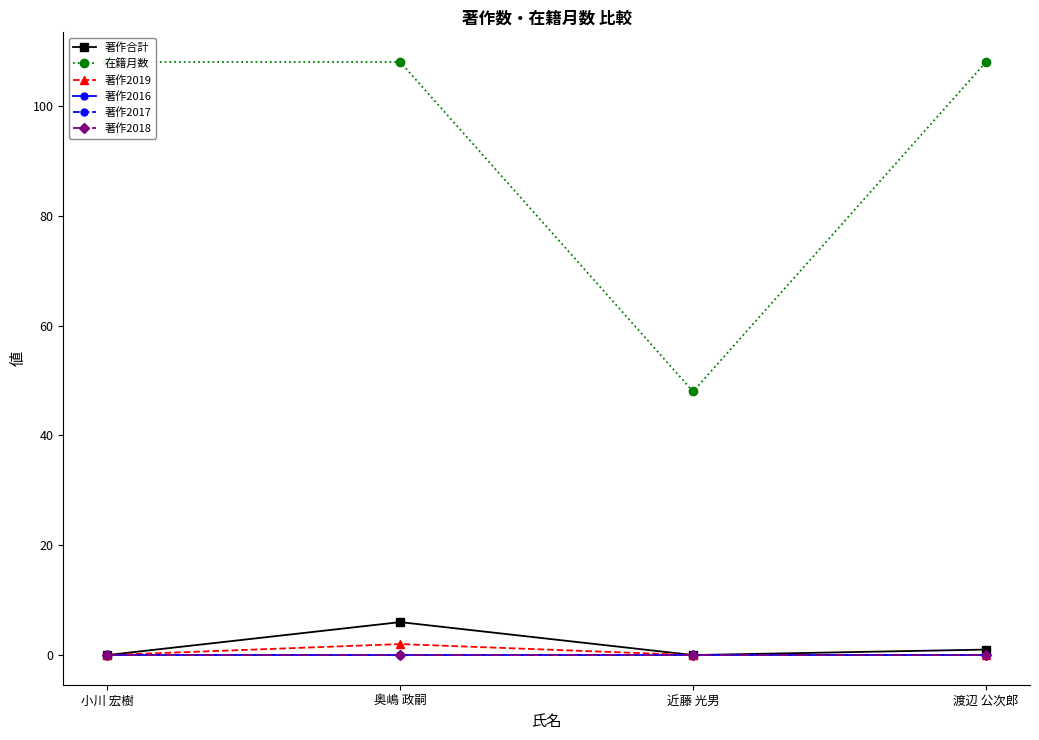

True or false: 著作2019 and 著作2018 cross at least once.

False